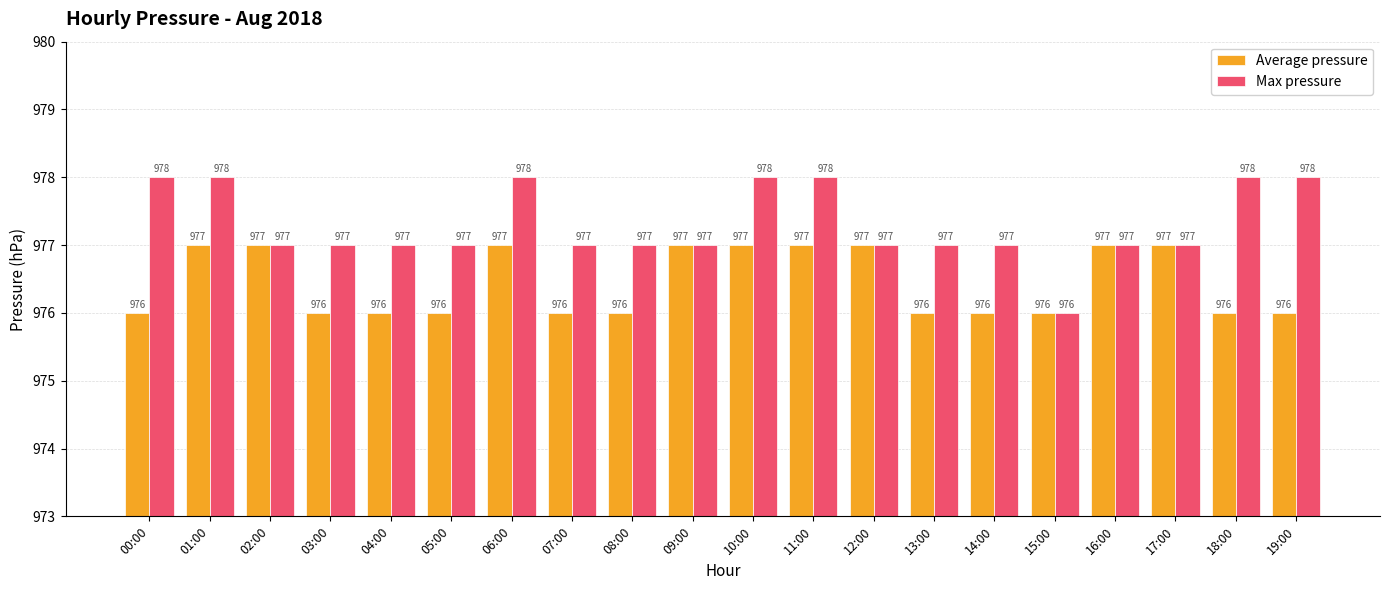

Reading left to right, list all the values displayed in this chart.

Average pressure: 976	977	977	976	976	976	977	976	976	977	977	977	977	976	976	976	977	977	976	976
Max pressure: 978	978	977	977	977	977	978	977	977	977	978	978	977	977	977	976	977	977	978	978